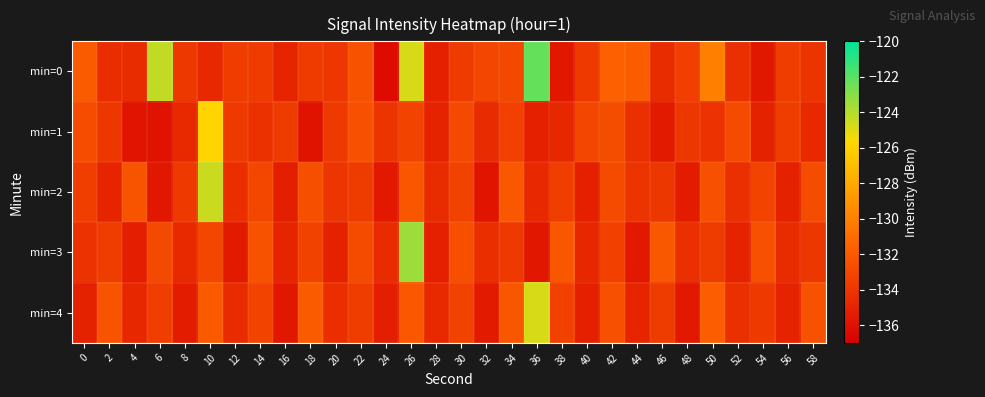

Reading left to right, list all the values displayed in this chart.

min=0: 0=-132.0	2=-134.4	4=-134.5	6=-124.3	8=-133.9	10=-134.8	12=-133.6	14=-133.7	16=-135.0	18=-133.6	20=-134.0	22=-132.4	24=-136.3	26=-124.8	28=-135.2	30=-133.7	32=-133.1	34=-133.0	36=-122.3	38=-135.7	40=-133.7	42=-131.6	44=-131.8	46=-134.5	48=-133.5	50=-130.0	52=-134.4	54=-135.6	56=-133.6	58=-134.1
min=1: 0=-132.7	2=-133.9	4=-135.8	6=-135.9	8=-134.7	10=-125.9	12=-133.7	14=-134.2	16=-133.7	18=-135.9	20=-133.8	22=-132.5	24=-134.1	26=-133.2	28=-135.0	30=-132.9	32=-134.6	34=-133.4	36=-135.2	38=-134.8	40=-133.1	42=-132.7	44=-134.3	46=-135.5	48=-133.9	50=-134.2	52=-132.8	54=-135.1	56=-133.6	58=-134.7
min=2: 0=-133.5	2=-134.9	4=-132.3	6=-135.7	8=-133.8	10=-124.5	12=-134.4	14=-133.0	16=-135.3	18=-132.6	20=-134.0	22=-133.7	24=-135.6	26=-132.2	28=-134.5	30=-133.3	32=-135.8	34=-132.1	36=-134.7	38=-133.5	40=-135.2	42=-132.8	44=-134.1	46=-133.9	48=-135.4	50=-132.5	52=-134.3	54=-133.2	56=-135.1	58=-132.7
min=3: 0=-134.2	2=-133.6	4=-135.3	6=-132.9	8=-134.7	10=-133.1	12=-135.5	14=-132.4	16=-134.9	18=-133.3	20=-135.1	22=-132.8	24=-134.6	26=-123.5	28=-135.2	30=-132.6	32=-134.4	34=-133.8	36=-135.7	38=-132.2	40=-134.8	42=-133.4	44=-135.6	46=-132.1	48=-134.3	50=-133.7	52=-135.0	54=-132.5	56=-134.5	58=-133.9
min=4: 0=-135.1	2=-132.3	4=-134.8	6=-133.5	8=-135.4	10=-132.0	12=-134.6	14=-133.2	16=-135.7	18=-131.9	20=-134.4	22=-133.6	24=-135.3	26=-132.1	28=-134.7	30=-133.3	32=-135.5	34=-132.2	36=-124.8	38=-133.4	40=-135.2	42=-132.5	44=-134.9	46=-133.7	48=-135.6	50=-131.8	52=-134.3	54=-133.8	56=-135.0	58=-132.4